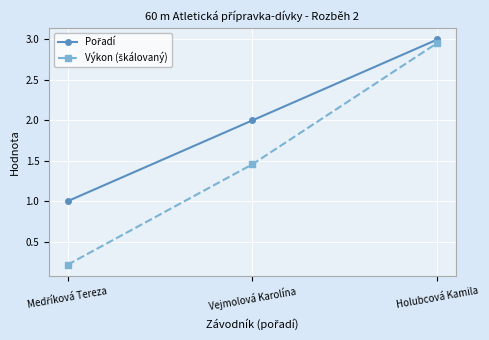

What position from the right is Vejmolová Karolína?

2